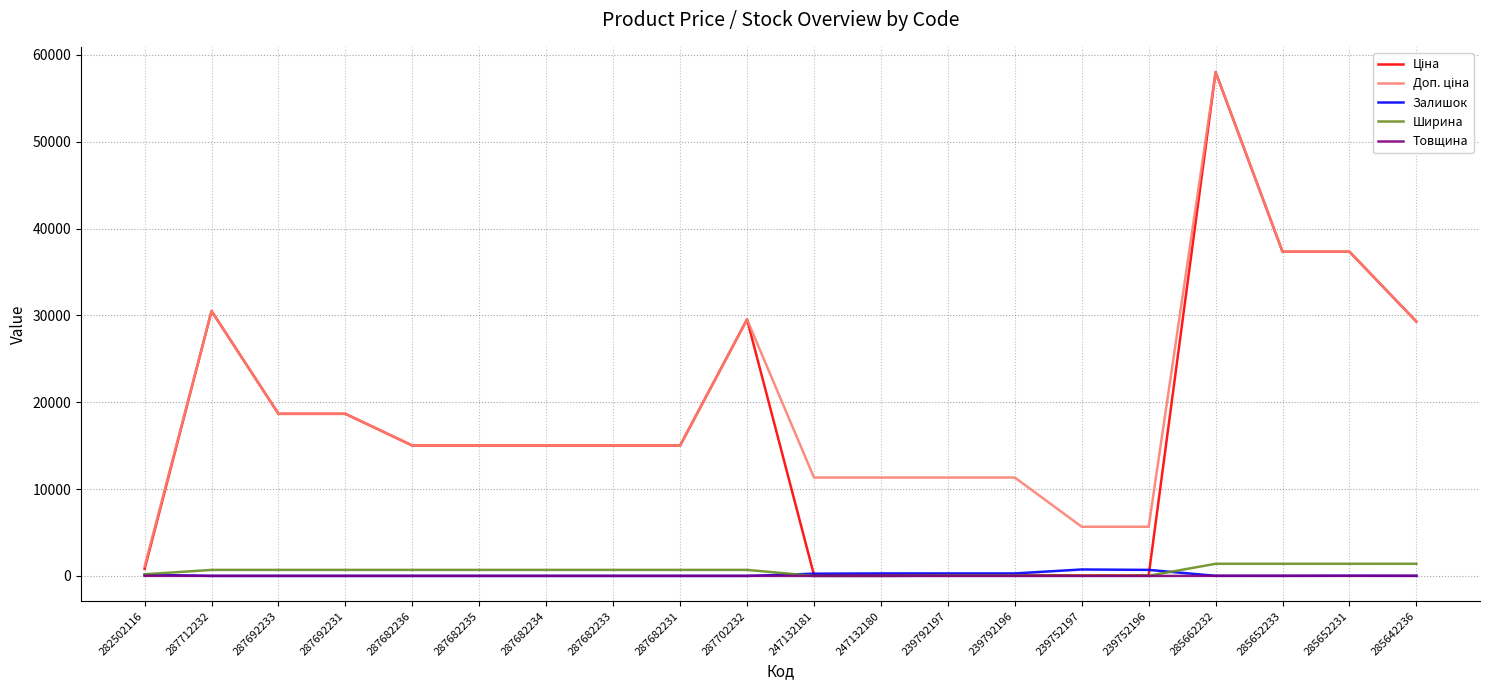

At which category is the sum across all series the highest?

285662232